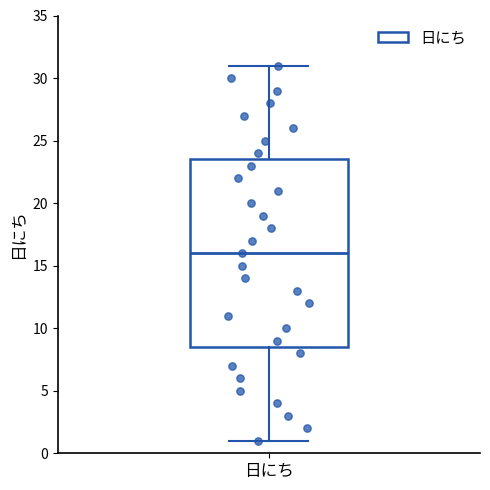

Transcribe this box plot: give where the median line is, the range the box spans, and where the two whiskers end, as read against the y-axis. The values are not printed on the chart, so give them approximately, as read against the axis.

median 16.0, box 8.5 to 23.5, whiskers 1.0 to 31.0